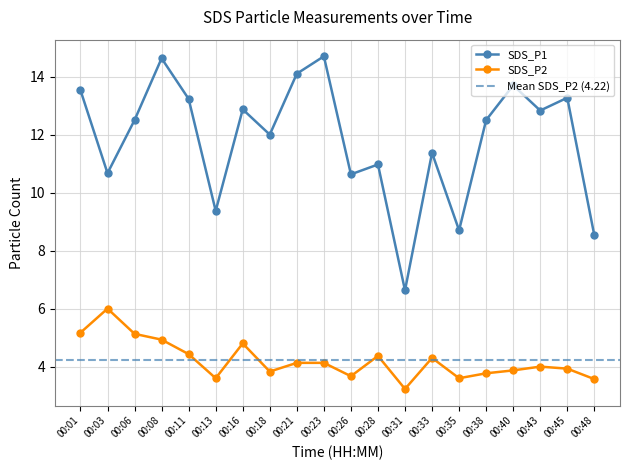

What is the greatest value displayed?

14.7